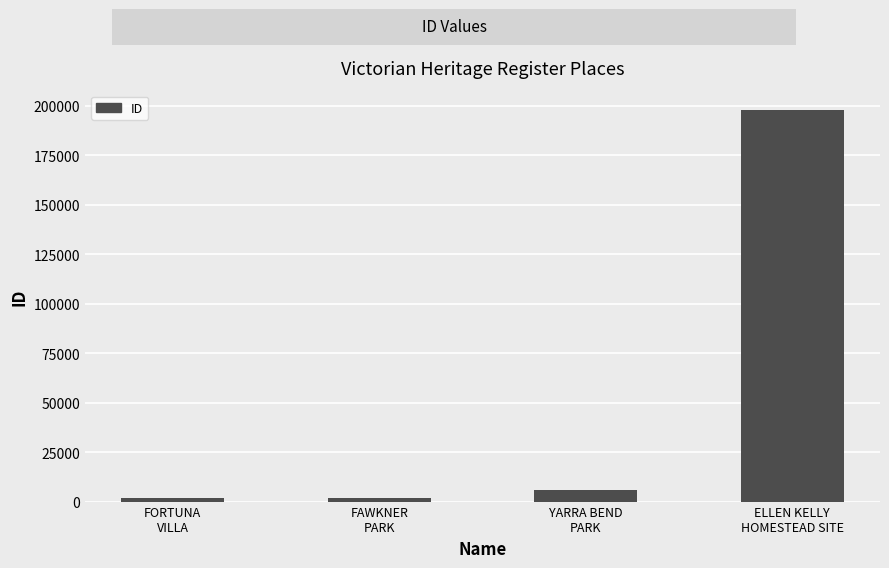

How many series are shown in this chart?

1